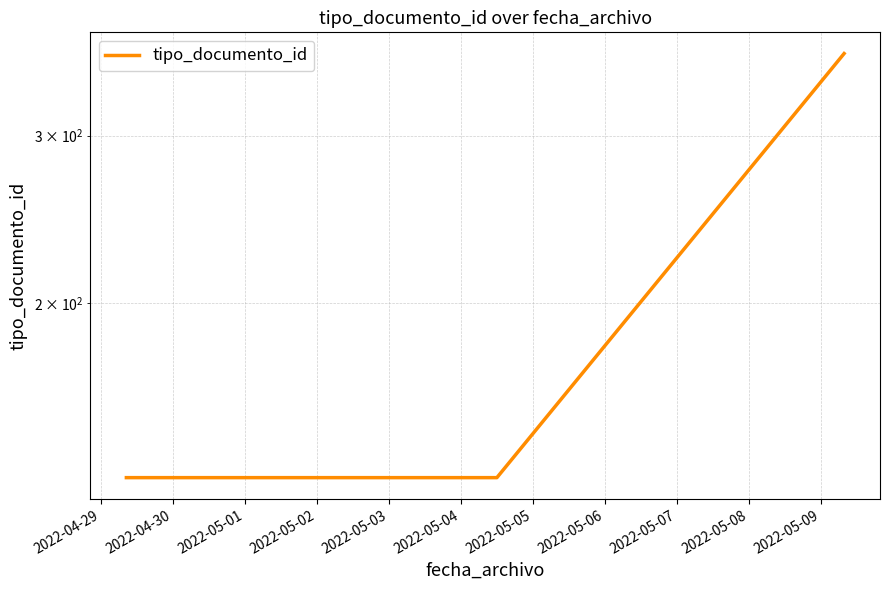

What is the greatest value displayed?

366